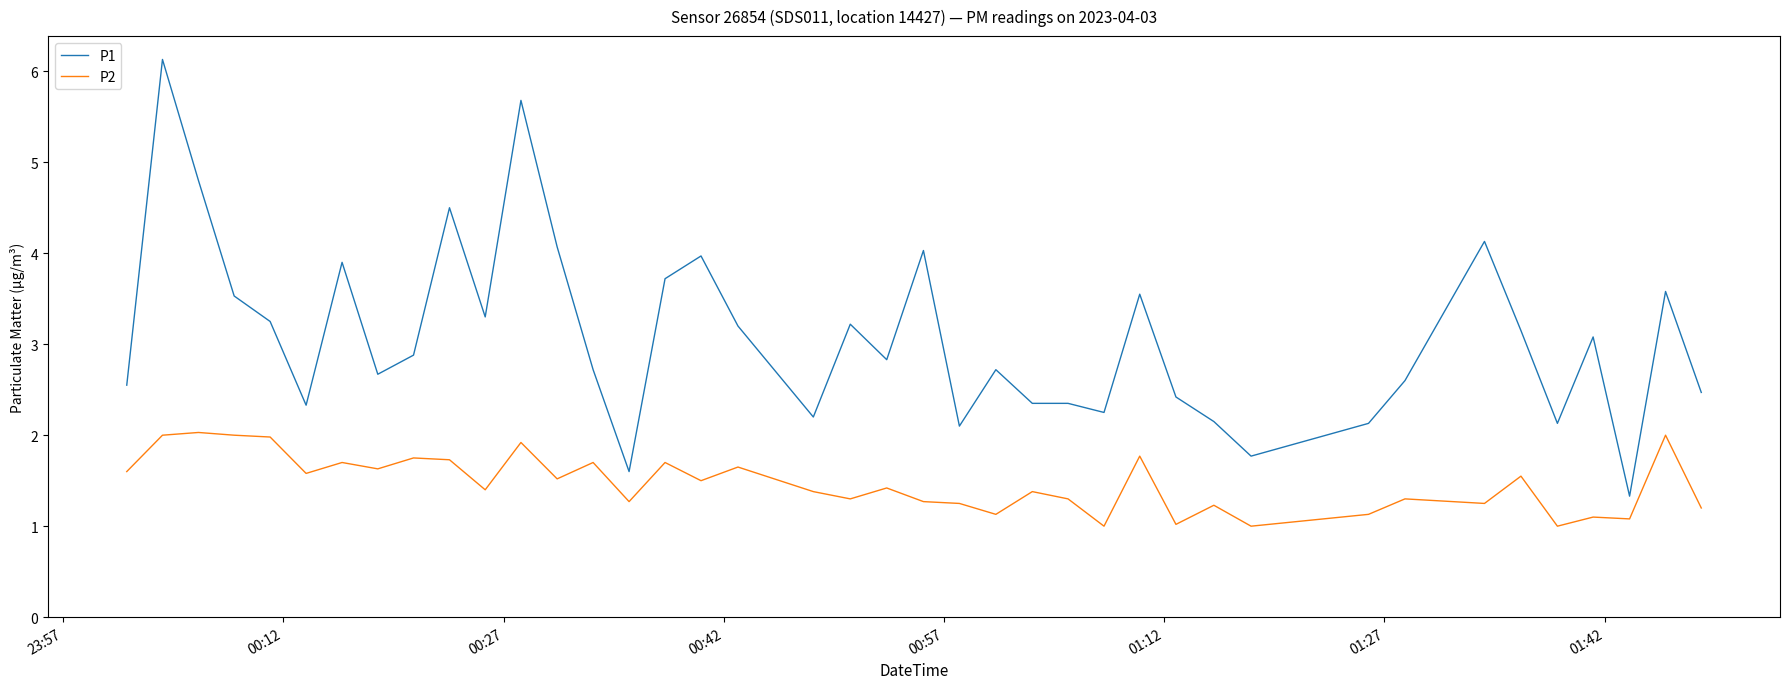

What is the difference between the maximum and minimum values in the P2 series?

1.0